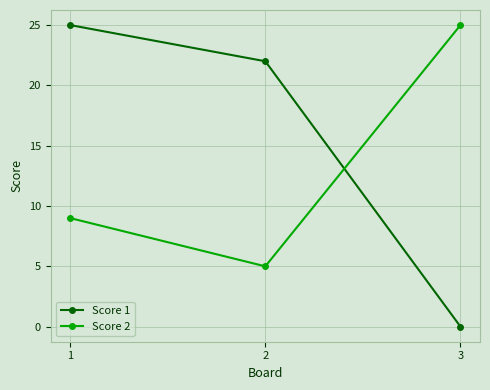

Reading left to right, what are all the values shown in this chart?

Score 1: 1=25	2=22	3=0
Score 2: 1=9	2=5	3=25